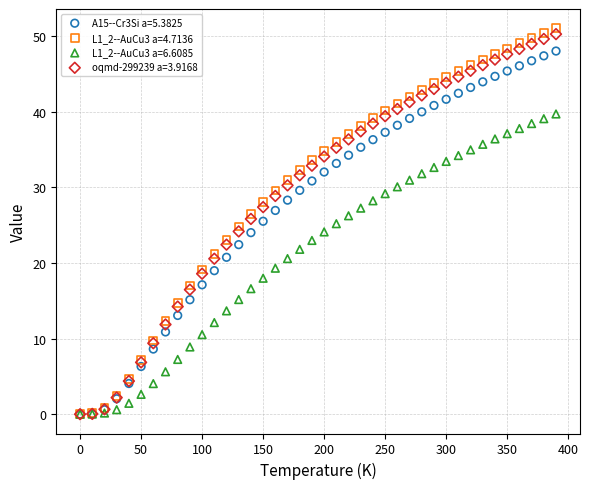

Which series has the widest spread of Y values?

L1_2--AuCu3 a=4.7136